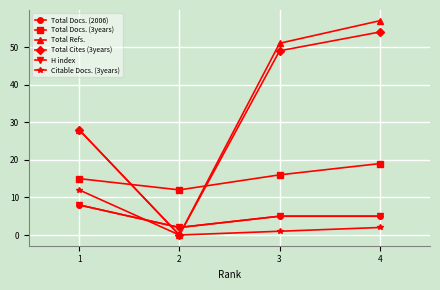

What is the highest value of the H index series?

8